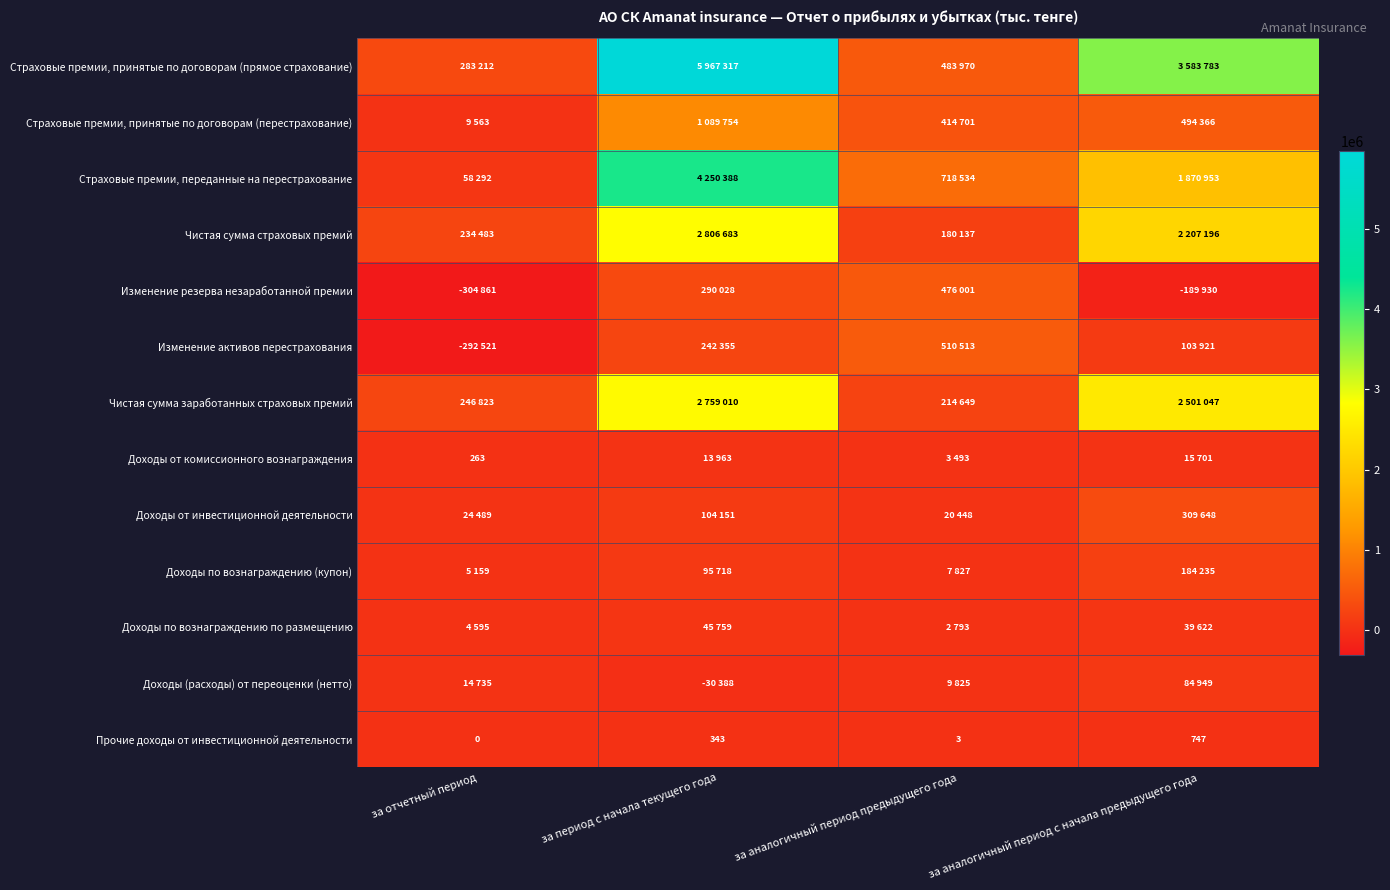

Where is Прочие доходы от инвестиционной деятельности nearest to the value 373?

за период с начала текущего года